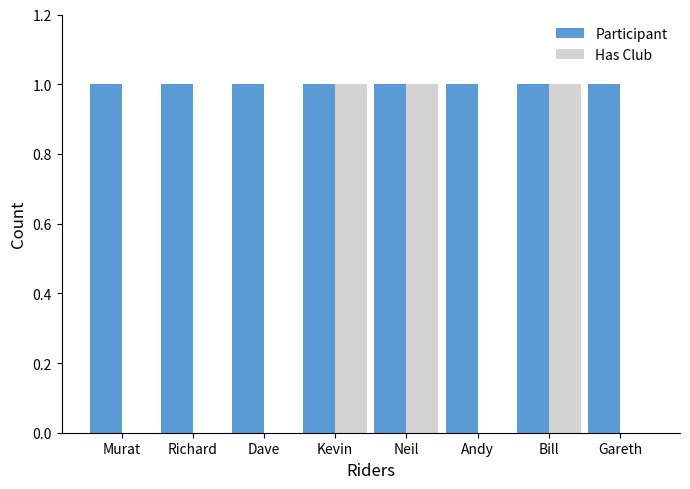

Is it true that Has Club equals 0 at Richard?

True